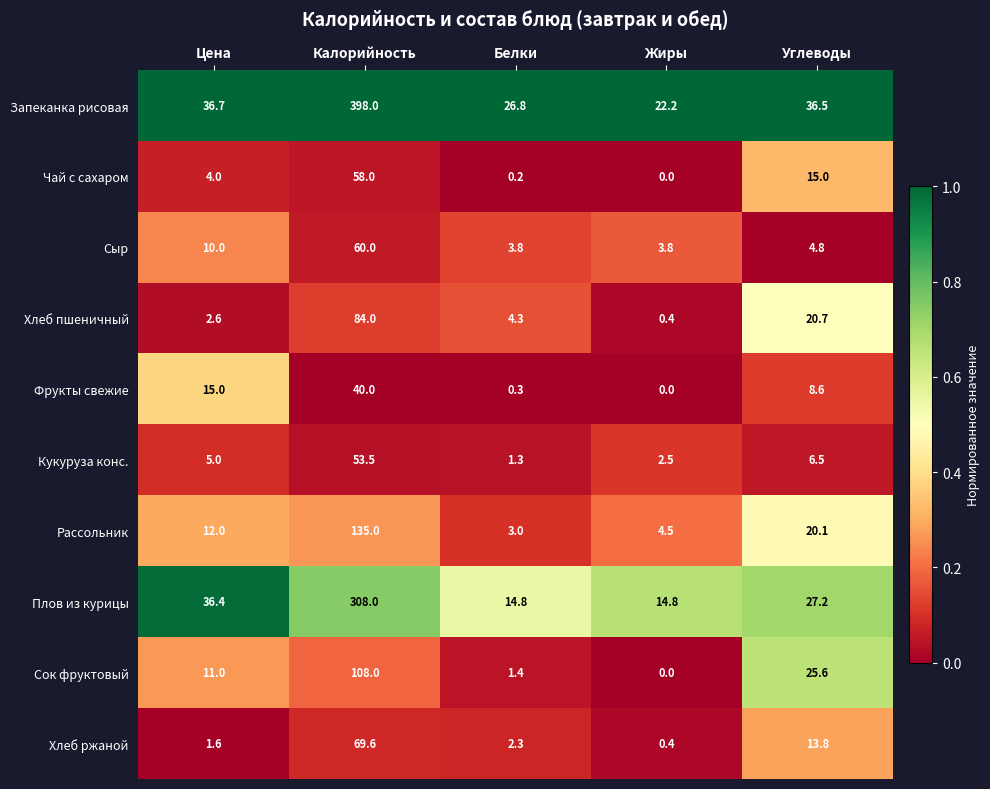

What is the spread (max minus min) of values at Калорийность?

358.0